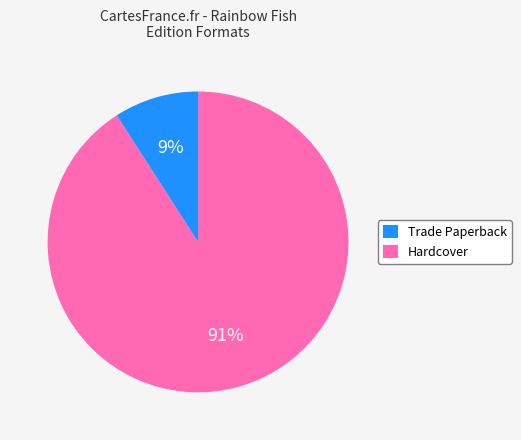

To the nearest percent, what is the average slice percentage?

50%